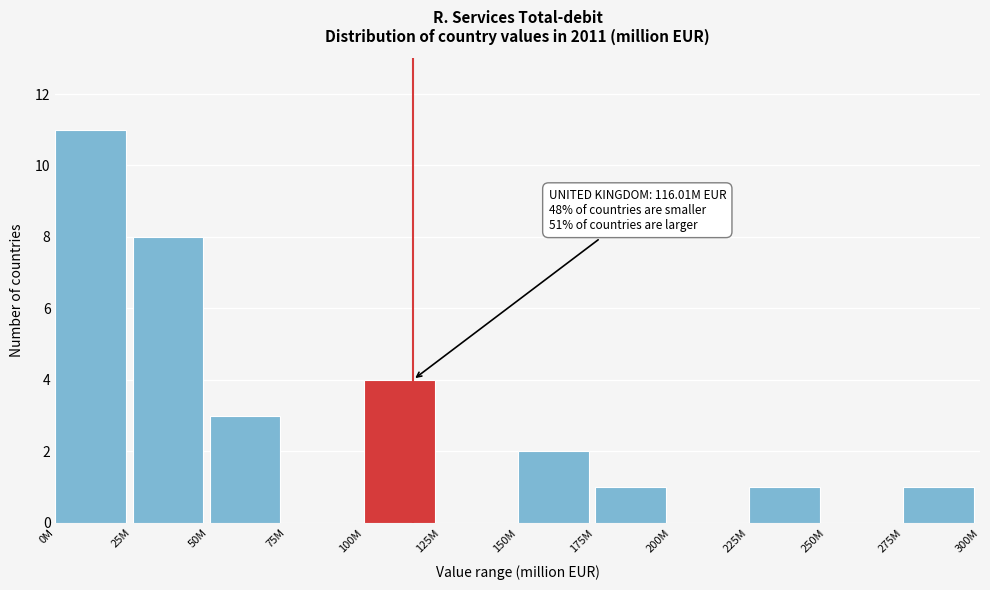

Reading left to right, what are all the values shown in this chart?

0M=11	25M=8	50M=3	75M=0	100M=4	125M=0	150M=2	175M=1	200M=0	225M=1	250M=0	275M=1